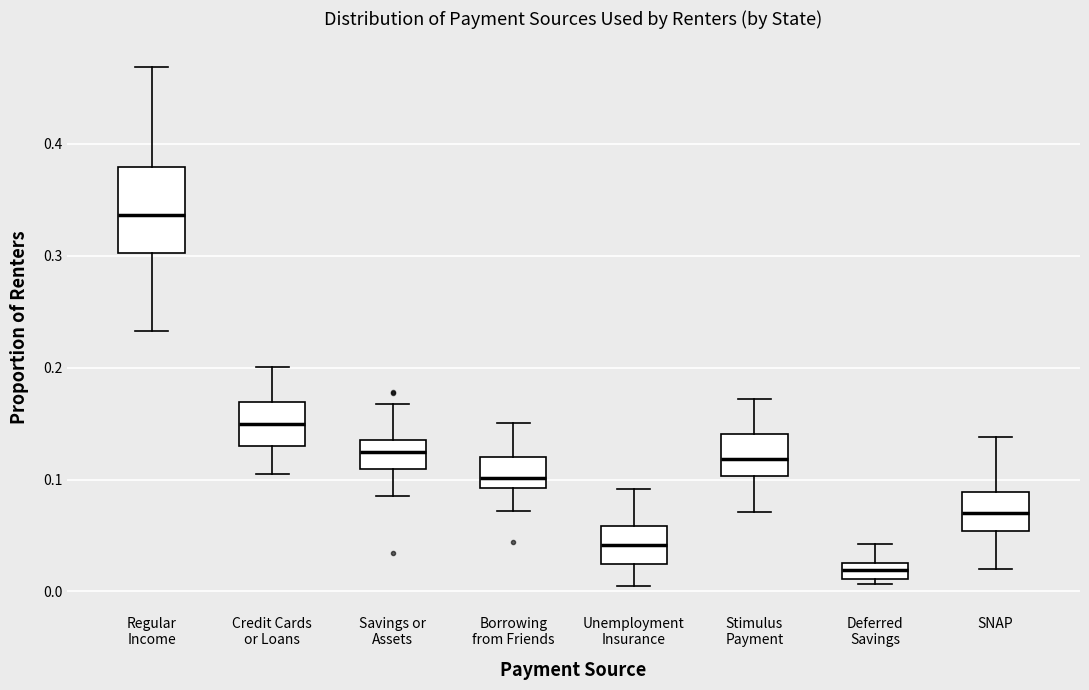

Which box has the highest median line?

Regular Income